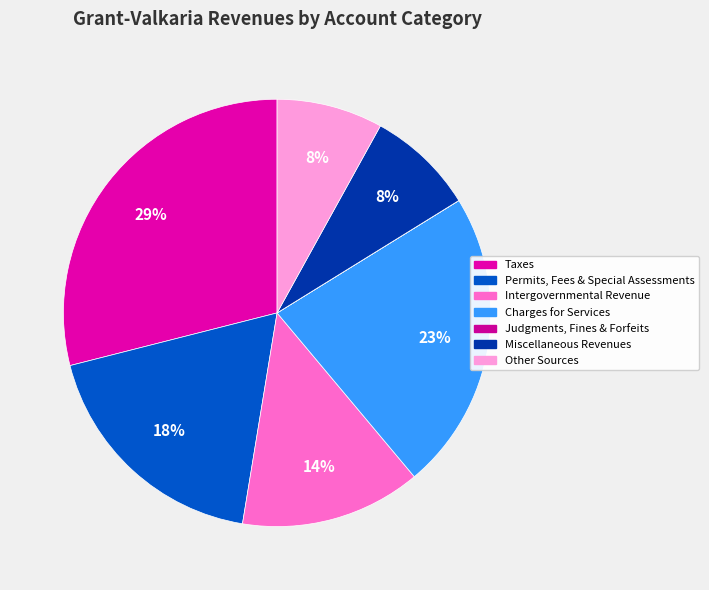

Is the sum of Judgments, Fines & Forfeits and Permits, Fees & Special Assessments greater than half?

No